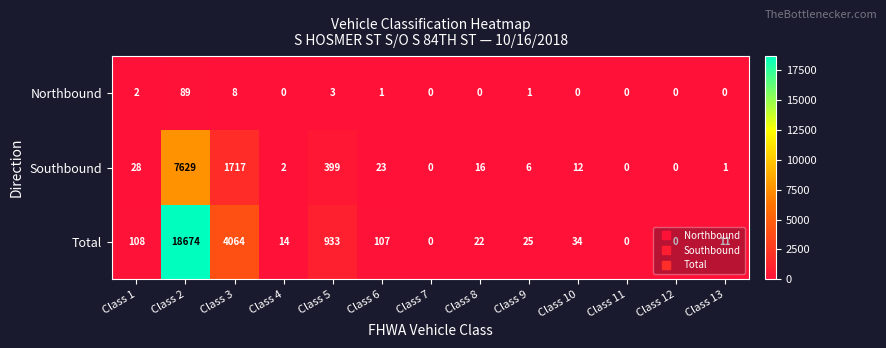

Between Class 2 and Class 6, which series saw the biggest shift?

Total